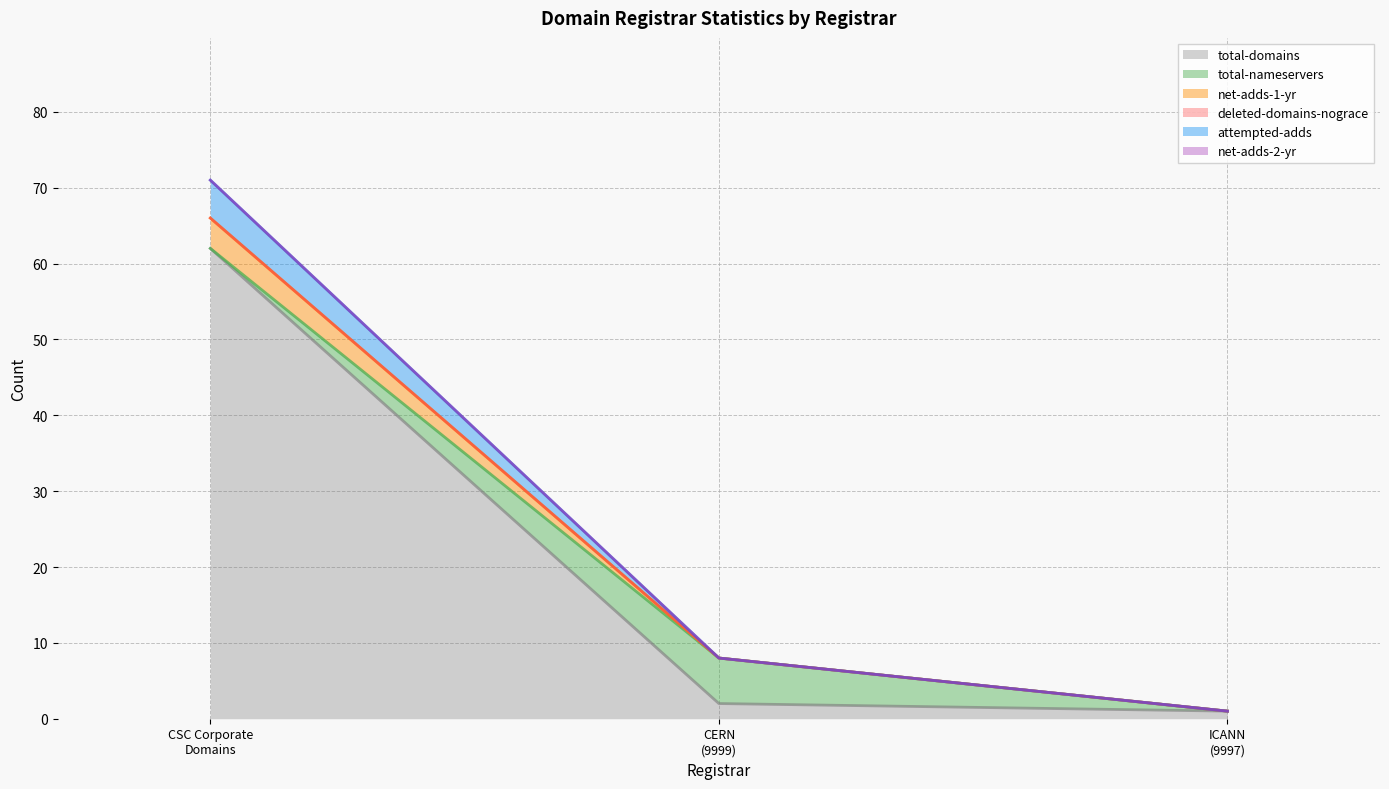

How many lines are shown in the chart?

6